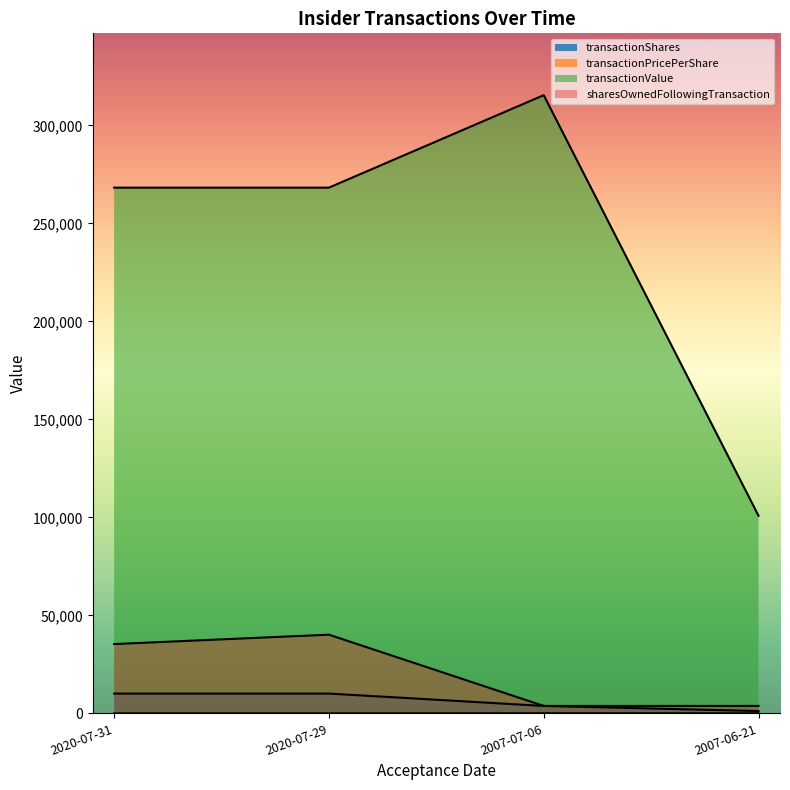

At which label does transactionPricePerShare first exceed 83?

2007-06-21